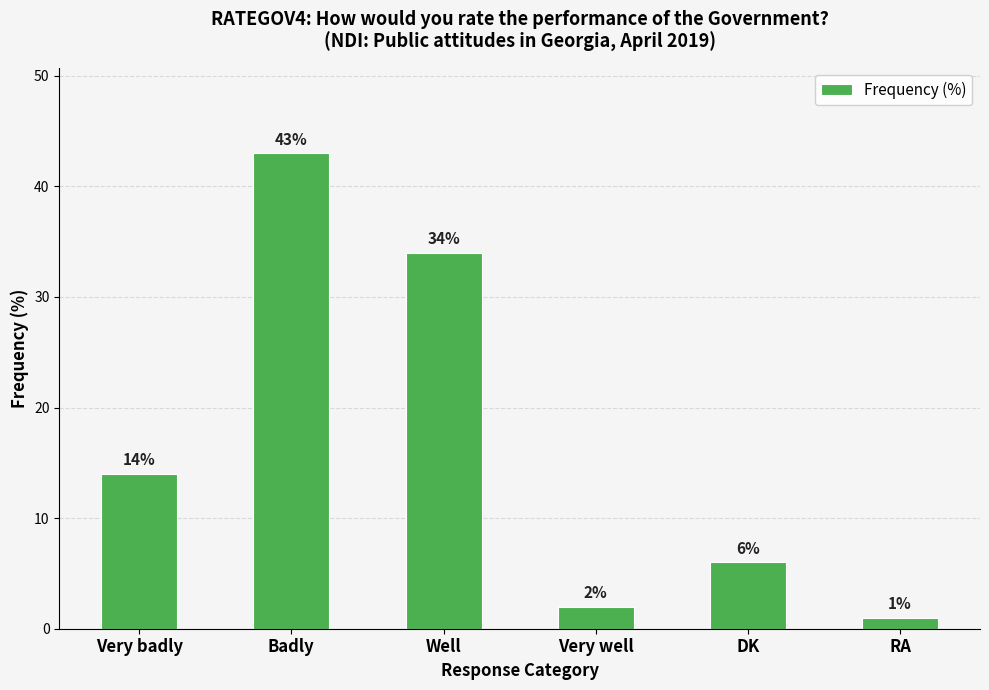

Reading right to left, extract all data points from this chart.

RA=1	DK=6	Very well=2	Well=34	Badly=43	Very badly=14